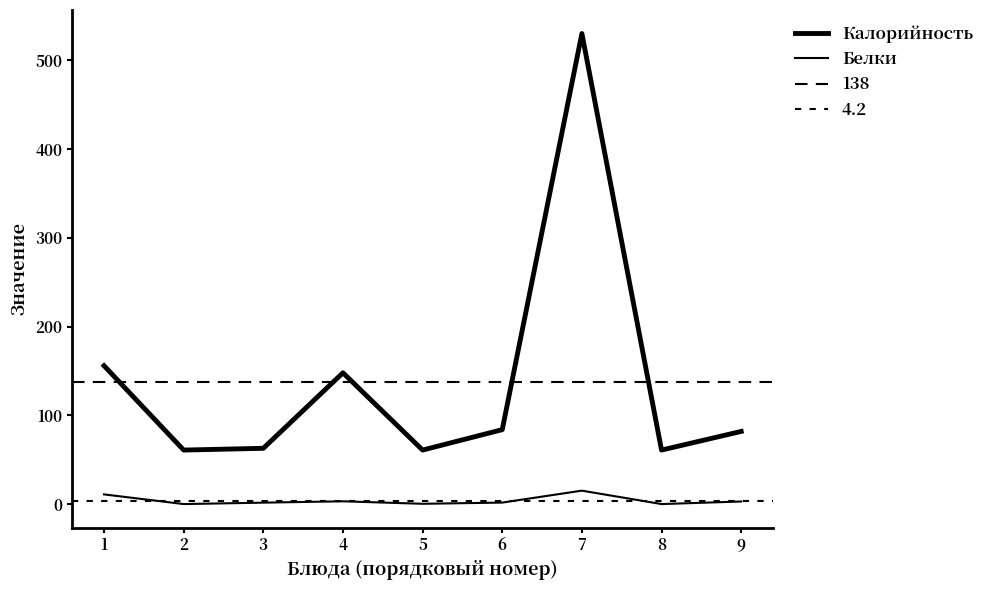

At 6, list the series in order from largest to smallest.

Калорийность, Белки